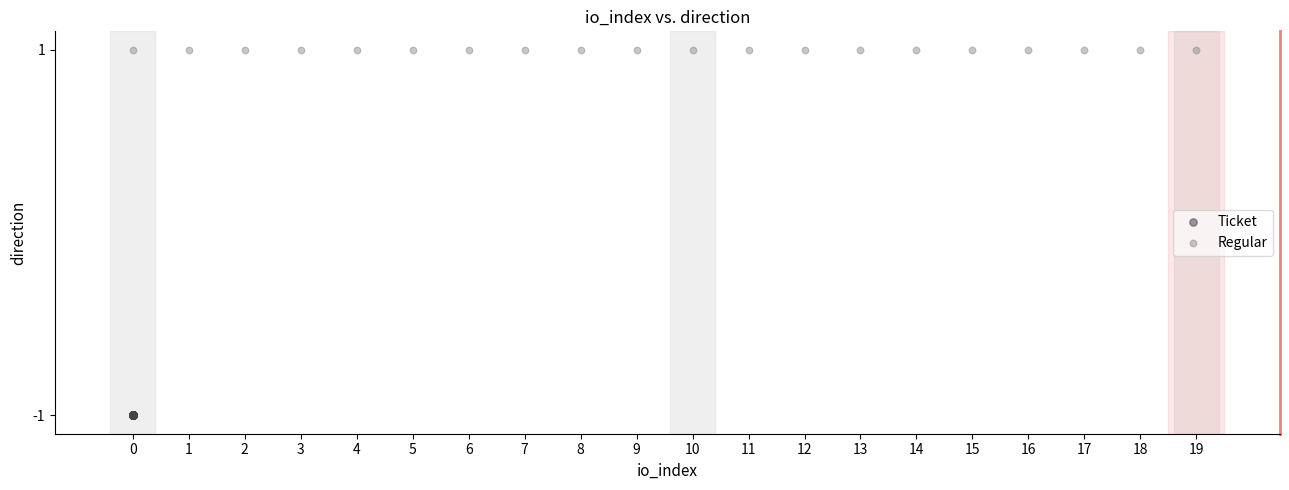

What are all the series names shown in the legend?

Ticket, Regular